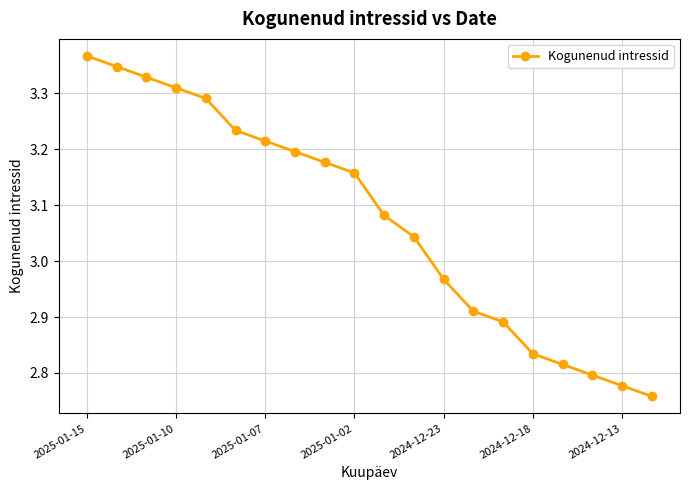

True or false: the data has more than 2 interior local peaks.

False